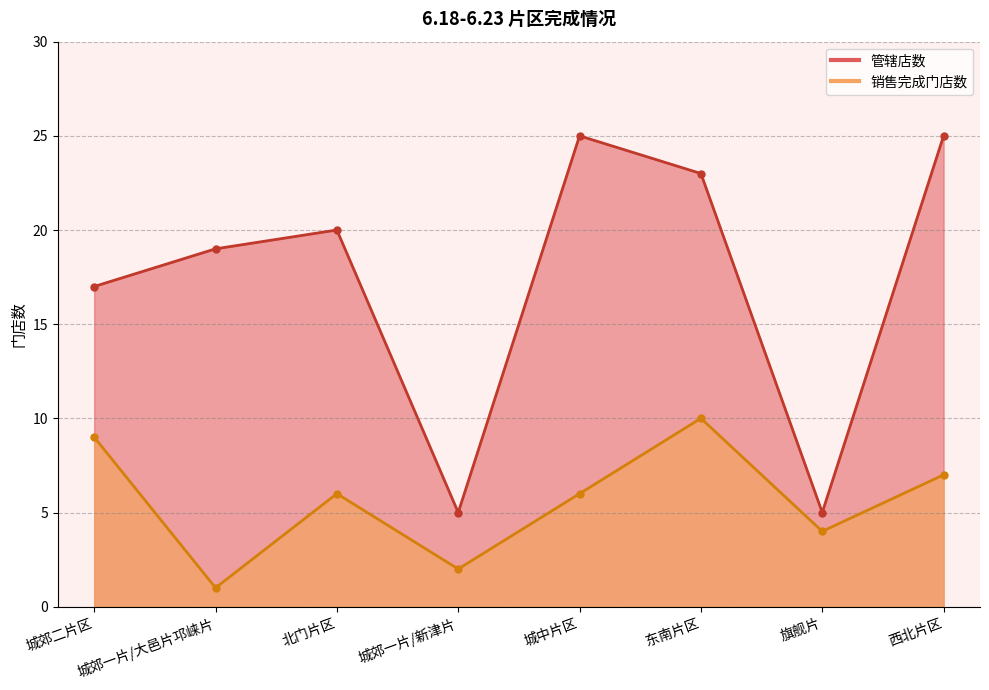

Which has a higher value, 旗舰片 or 西北片区?

西北片区